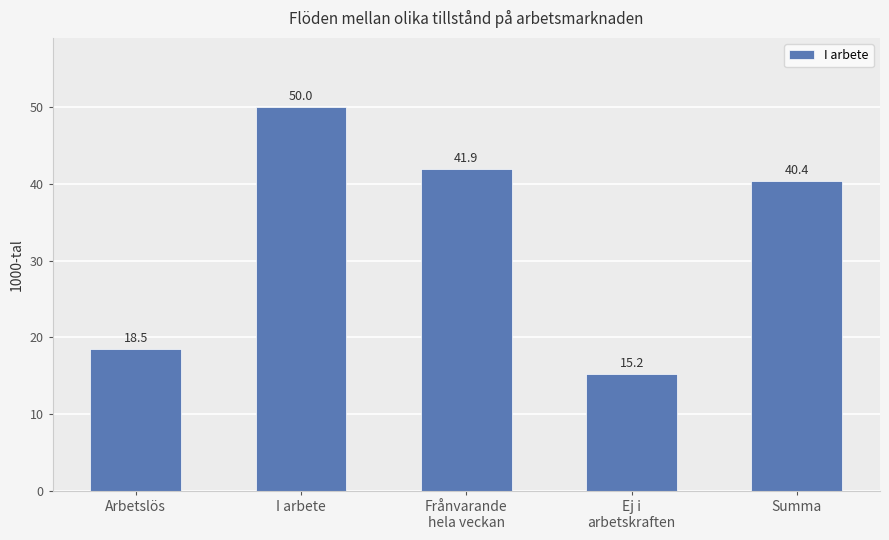

At which category does the chart reach its minimum across all series?

Ej i
arbetskraften